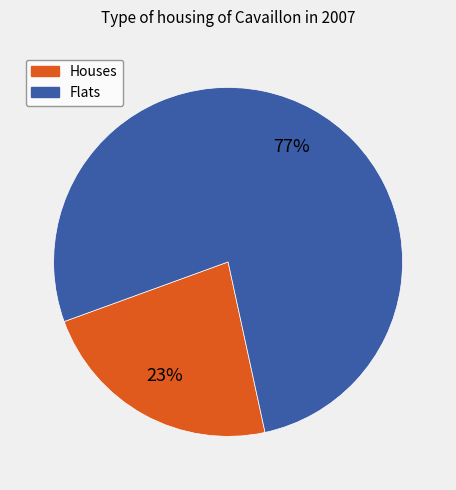

To the nearest percent, what is the difference between the largest and smallest slice percentages?

54%